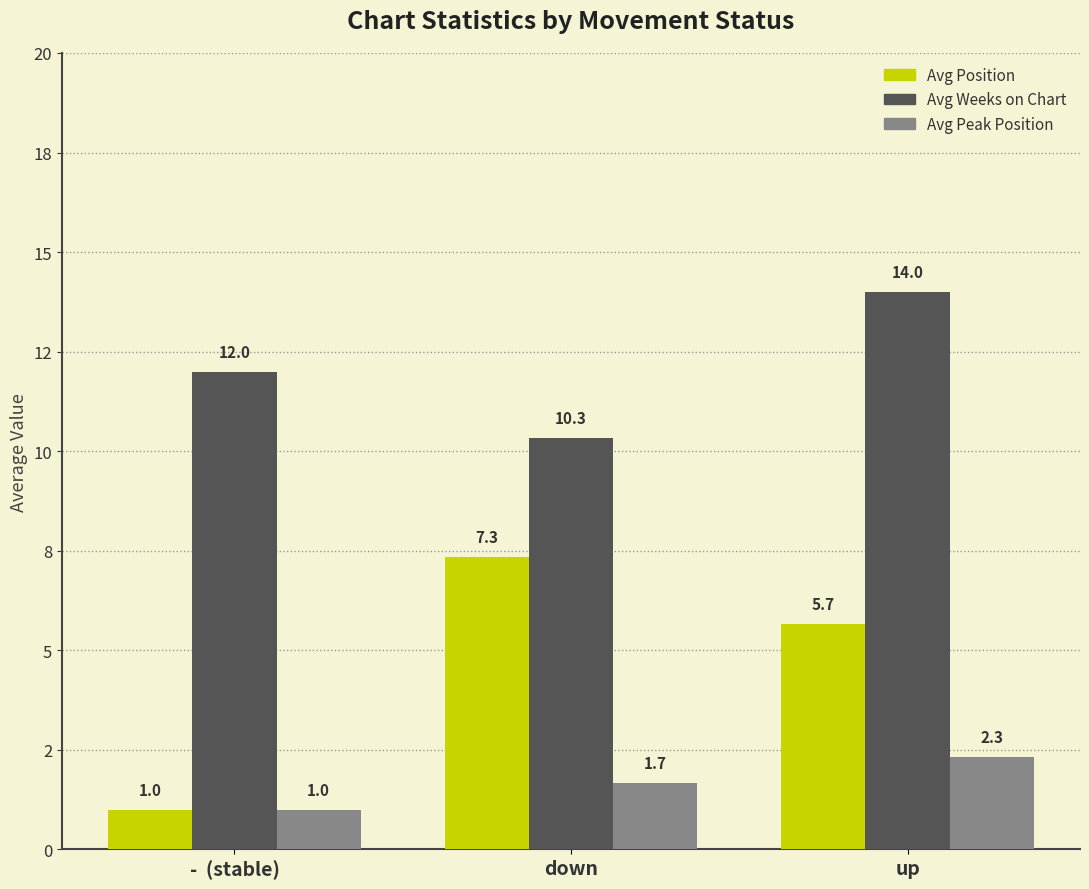

What are all the series names shown in the legend?

Avg Position, Avg Weeks on Chart, Avg Peak Position